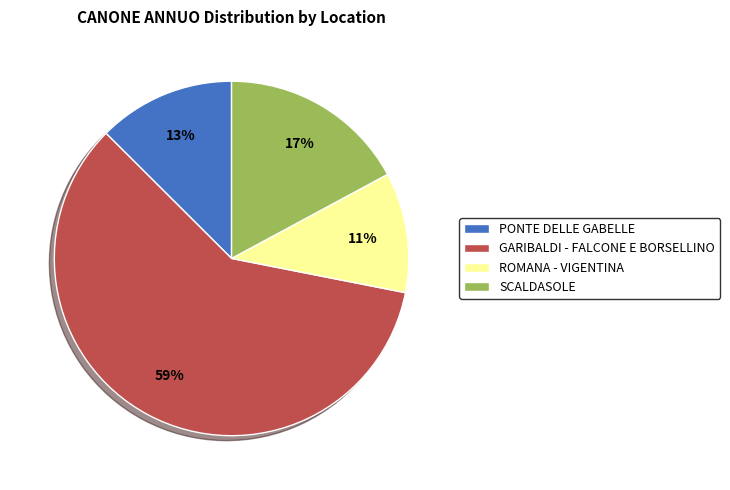

What is the majority slice?

GARIBALDI - FALCONE E BORSELLINO